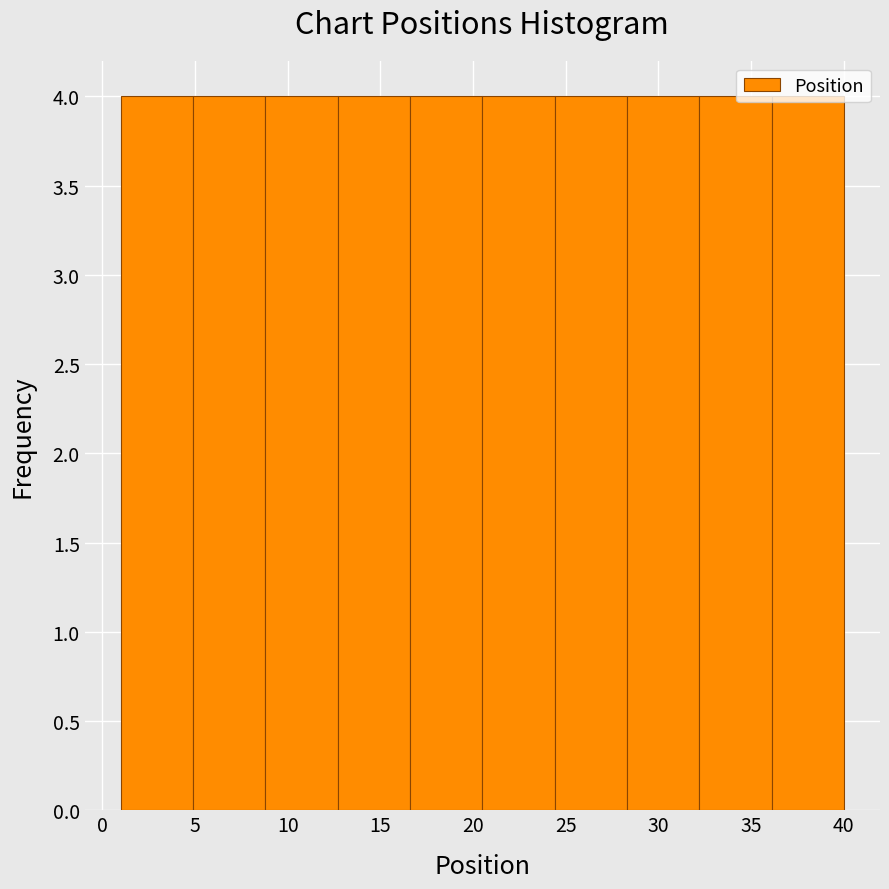

Reading left to right, list every bar in this chart as the range it spans on the x-axis followed by its height. Neither the bar edges nor the heights are printed on the chart, so give them approximately, as read against the axes.

1.0 to 4.9: 4
4.9 to 8.8: 4
8.8 to 12.7: 4
12.7 to 16.6: 4
16.6 to 20.5: 4
20.5 to 24.4: 4
24.4 to 28.3: 4
28.3 to 32.2: 4
32.2 to 36.1: 4
36.1 to 40.0: 4